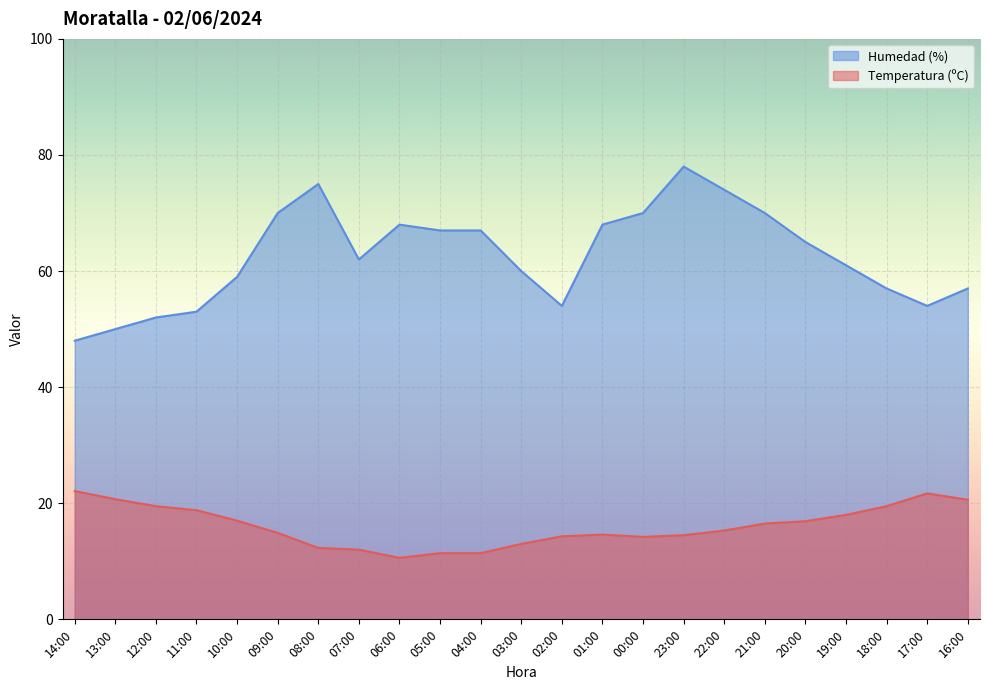

Reading left to right, extract all data points from this chart.

Temperatura (ºC): 14:00=22.1	13:00=20.7	12:00=19.5	11:00=18.8	10:00=17.0	09:00=14.9	08:00=12.3	07:00=12.0	06:00=10.6	05:00=11.4	04:00=11.4	03:00=13.0	02:00=14.3	01:00=14.6	00:00=14.2	23:00=14.5	22:00=15.3	21:00=16.5	20:00=16.9	19:00=18.0	18:00=19.5	17:00=21.7	16:00=20.6
Humedad (%): 14:00=48.0	13:00=50.0	12:00=52.0	11:00=53.0	10:00=59.0	09:00=70.0	08:00=75.0	07:00=62.0	06:00=68.0	05:00=67.0	04:00=67.0	03:00=60.0	02:00=54.0	01:00=68.0	00:00=70.0	23:00=78.0	22:00=74.0	21:00=70.0	20:00=65.0	19:00=61.0	18:00=57.0	17:00=54.0	16:00=57.0